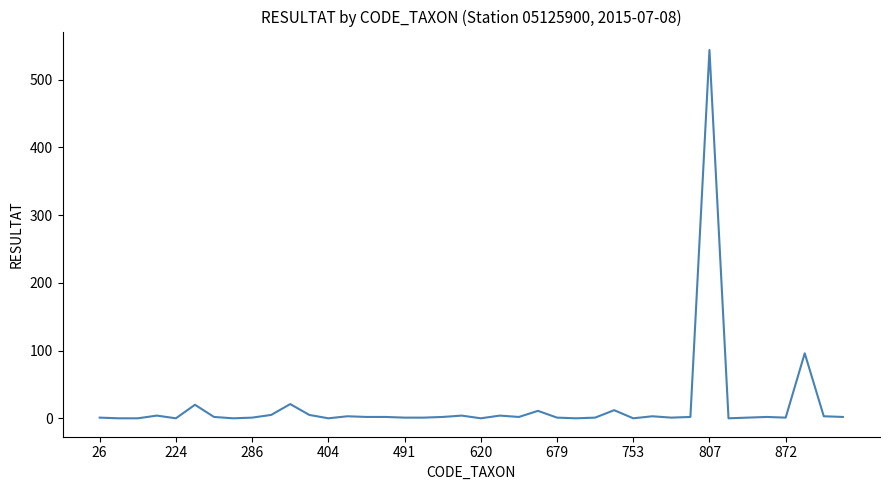

What is the difference between the maximum and minimum values?

544